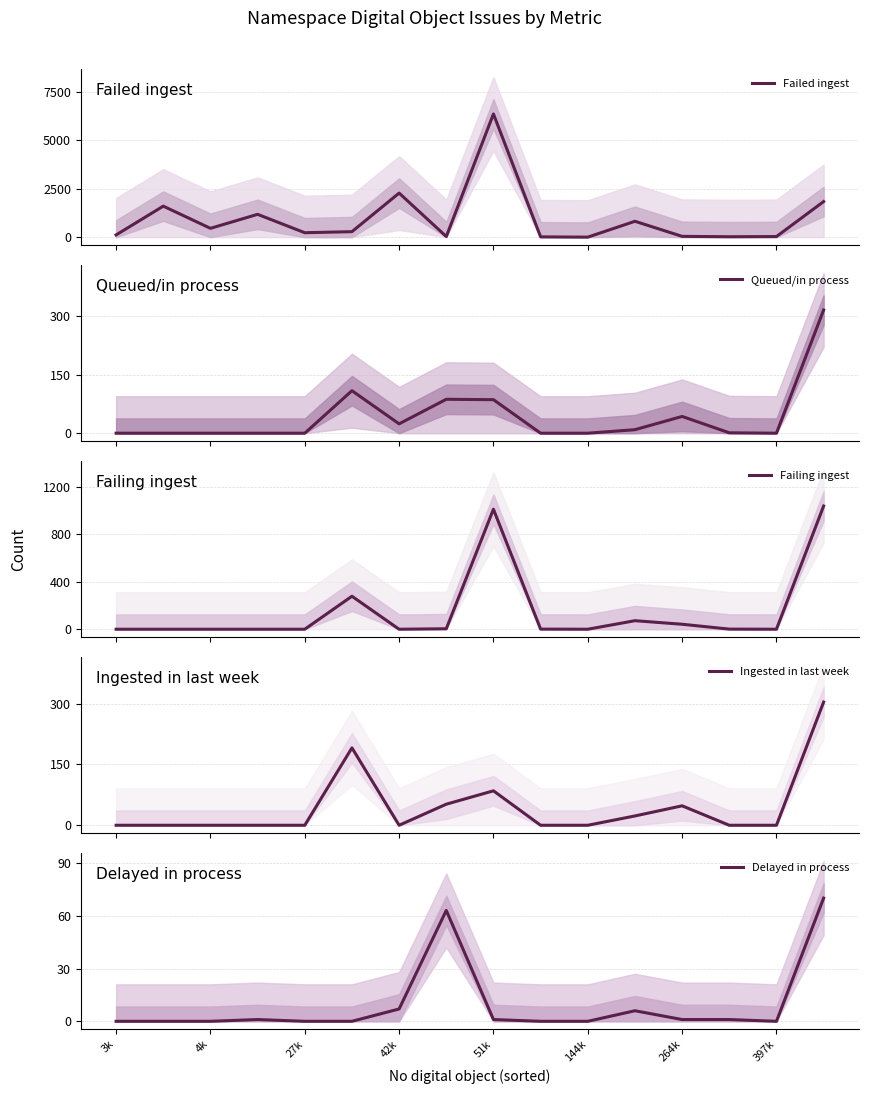

The Delayed in process series shows 0 at 397k. True or false?

True